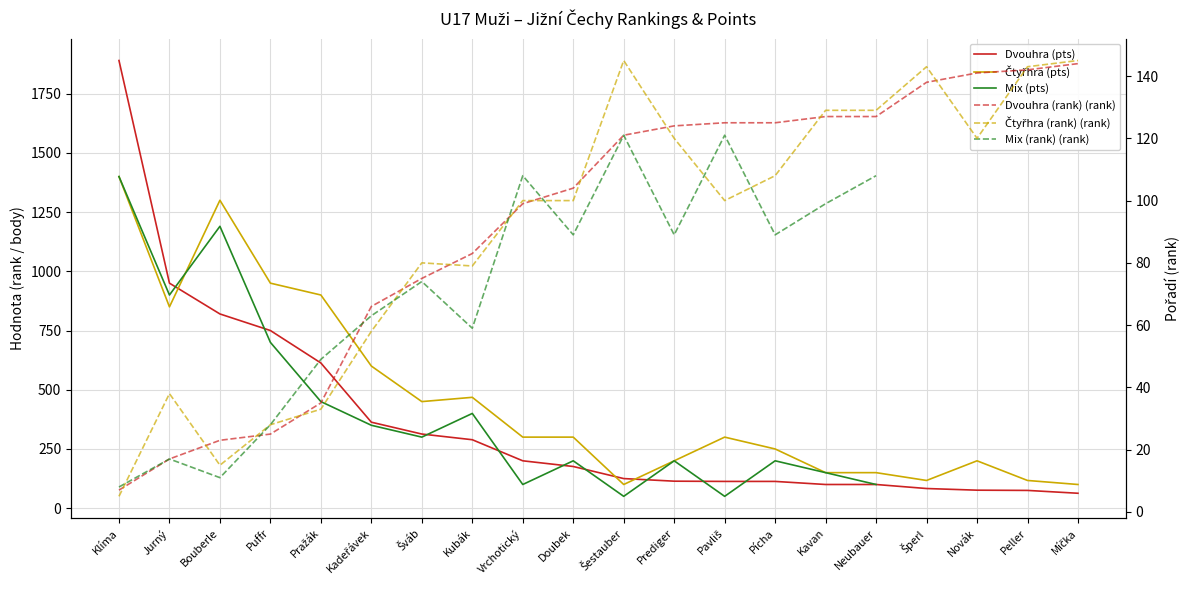

True or false: Mix (rank) (rank) has a value of 121.0 at Míčka.

True